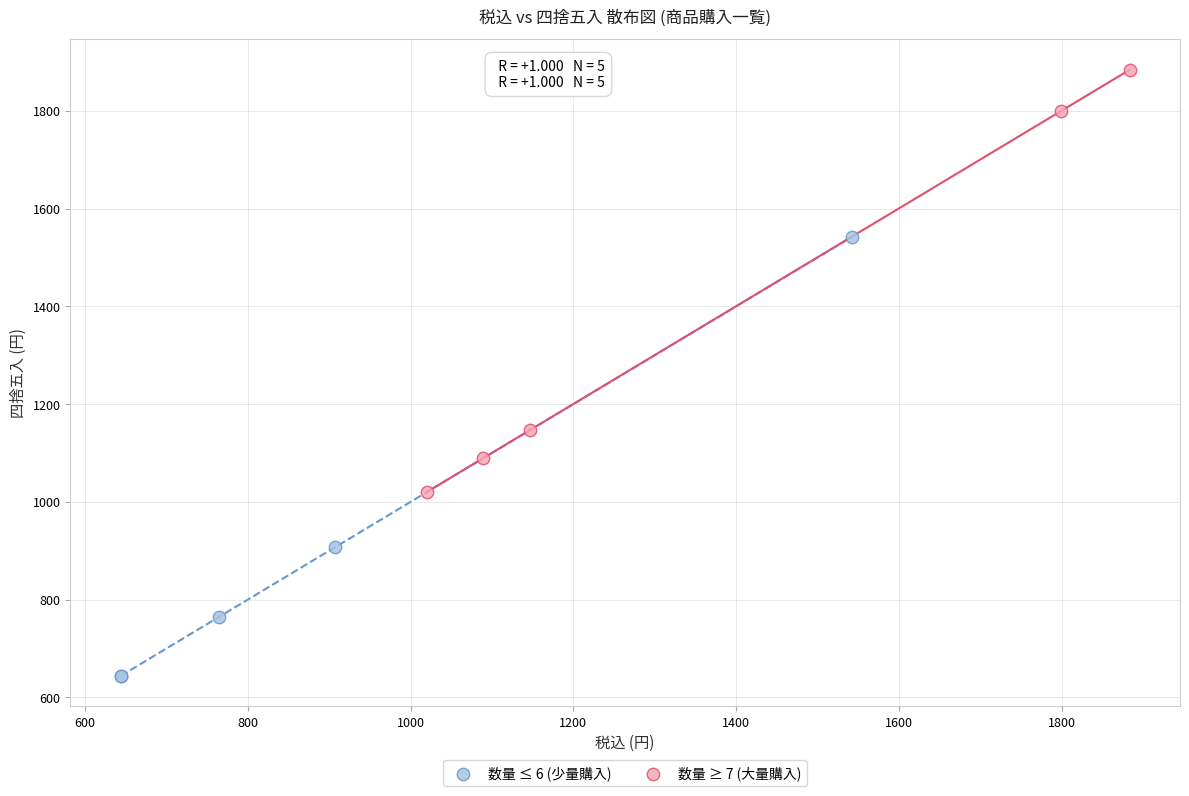

Which series has the widest spread of Y values?

数量 ≤ 6 (少量購入)